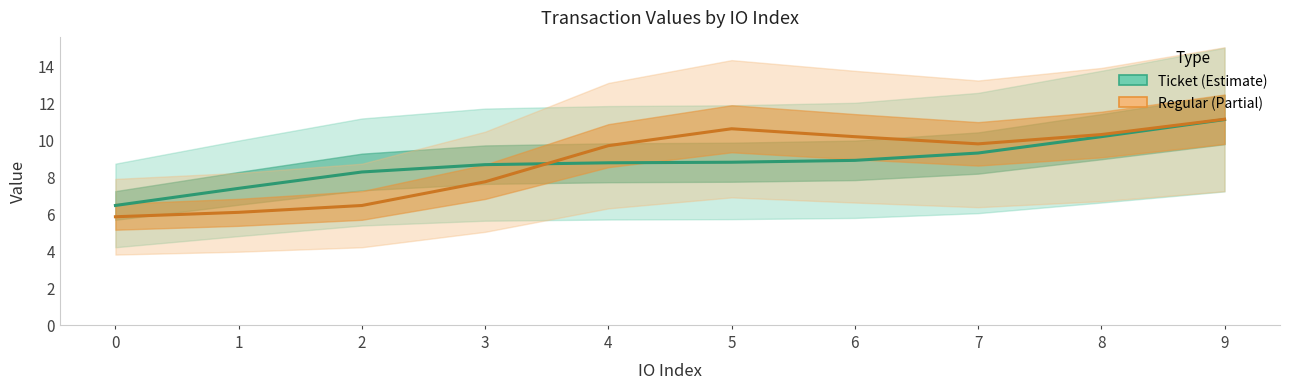

At which category is the sum across all series the highest?

9